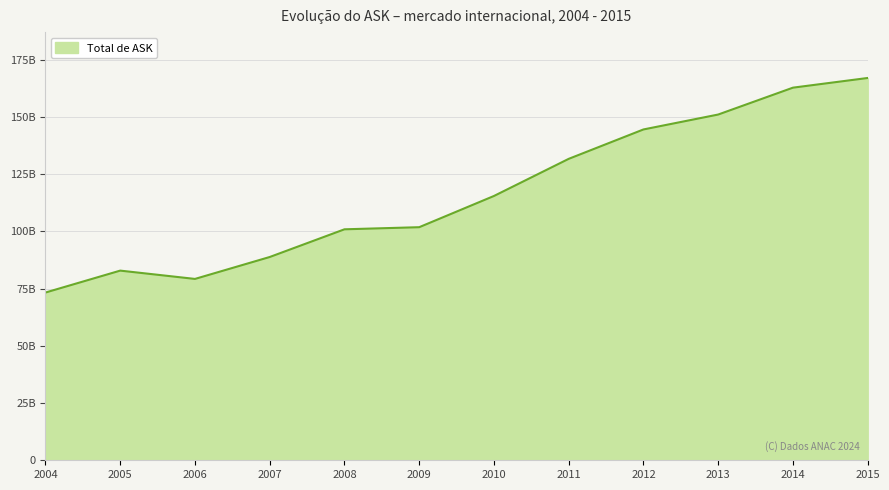

Reading left to right, transcribe all the data shown in this chart.

73269653745	82841862374	79214968459	88787898497	100886240187	101808274860	115444933682	131664147642	144504347877	151020980276	162757362492	166985769857